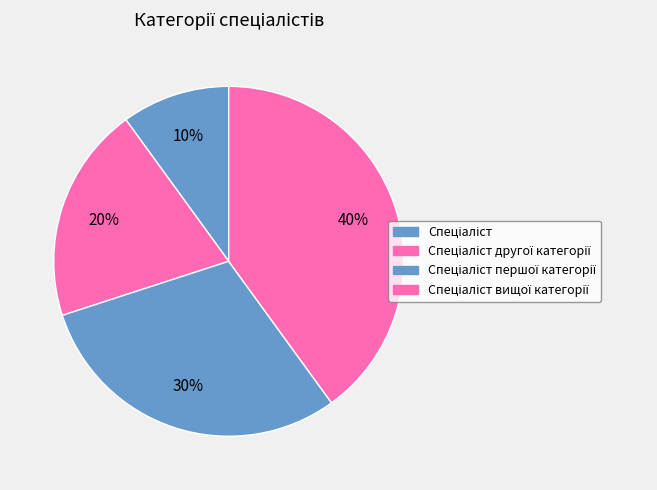

What is the smallest slice in the pie chart?

Спеціаліст